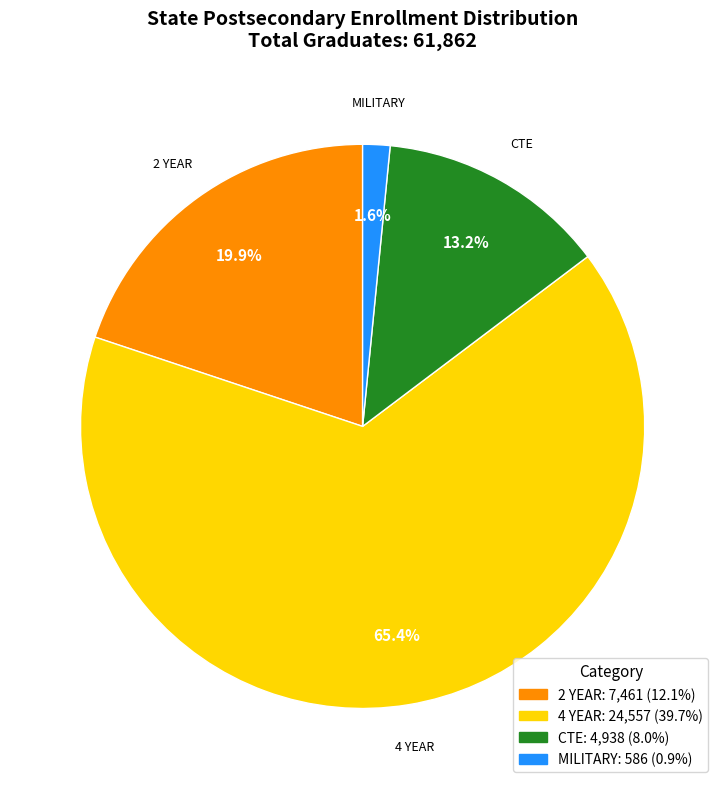

Which slice represents more than half of the pie?

4 YEAR